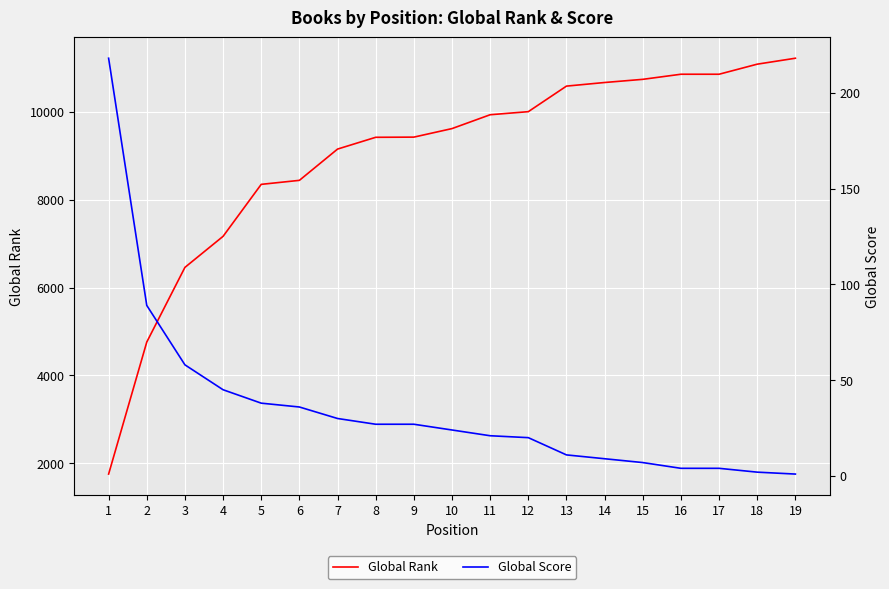

At 7, list the series in order from smallest to largest.

Global Score, Global Rank